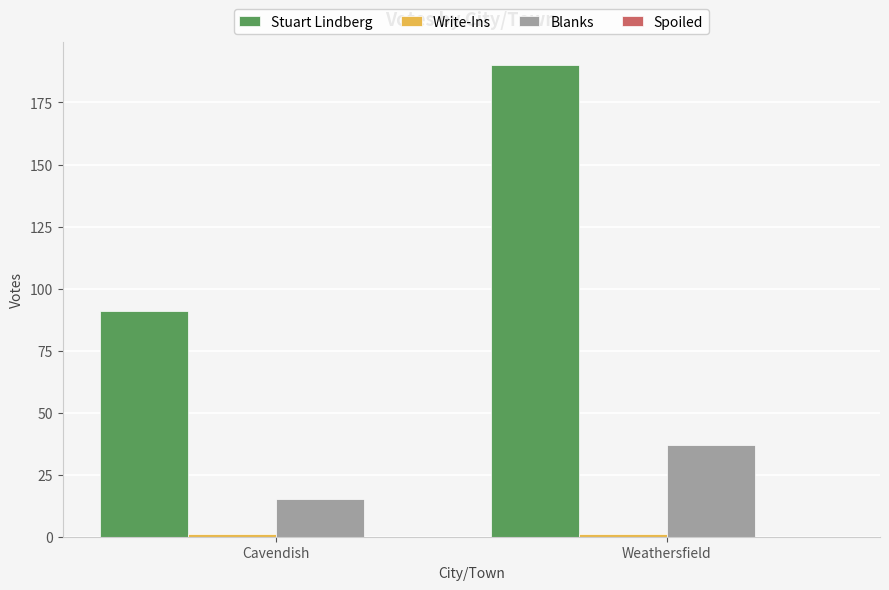

Which series has the largest total across all categories?

Stuart Lindberg